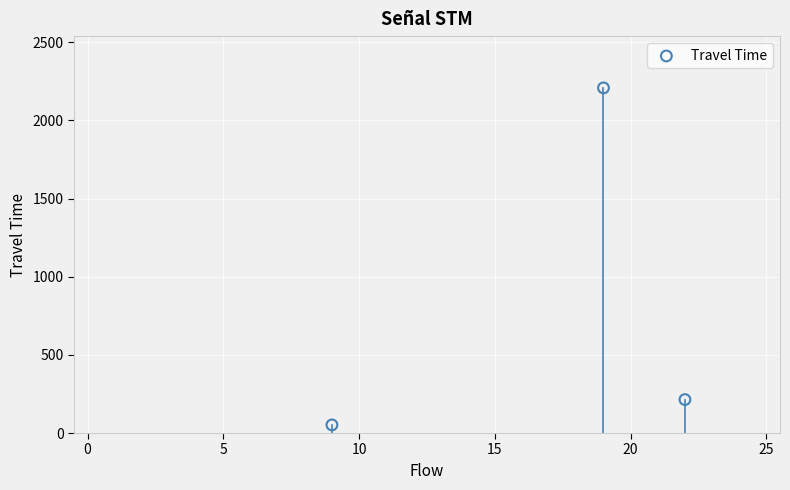

What Y value in the scatter plot is closest to 1130?

214